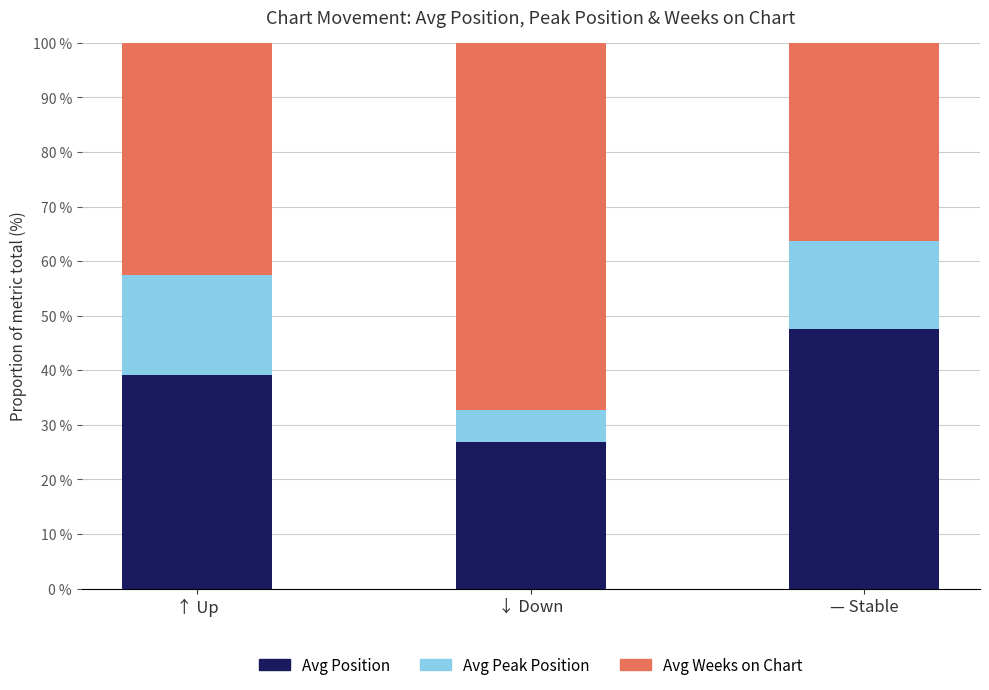

List the labels in order of Avg Position value, largest first.

— Stable, ↑ Up, ↓ Down